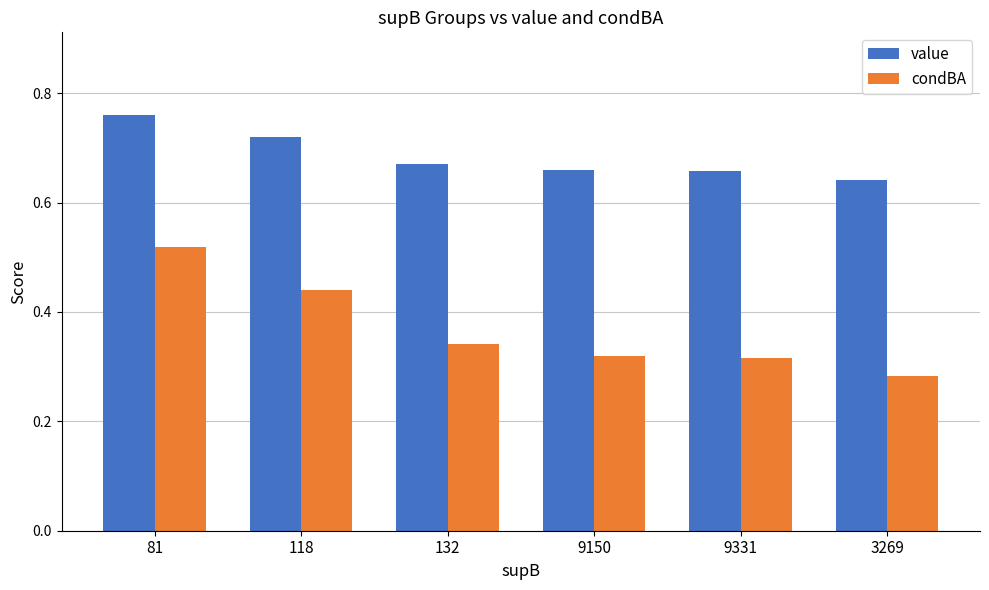

Is it true that value equals 0.5 at 118?

False